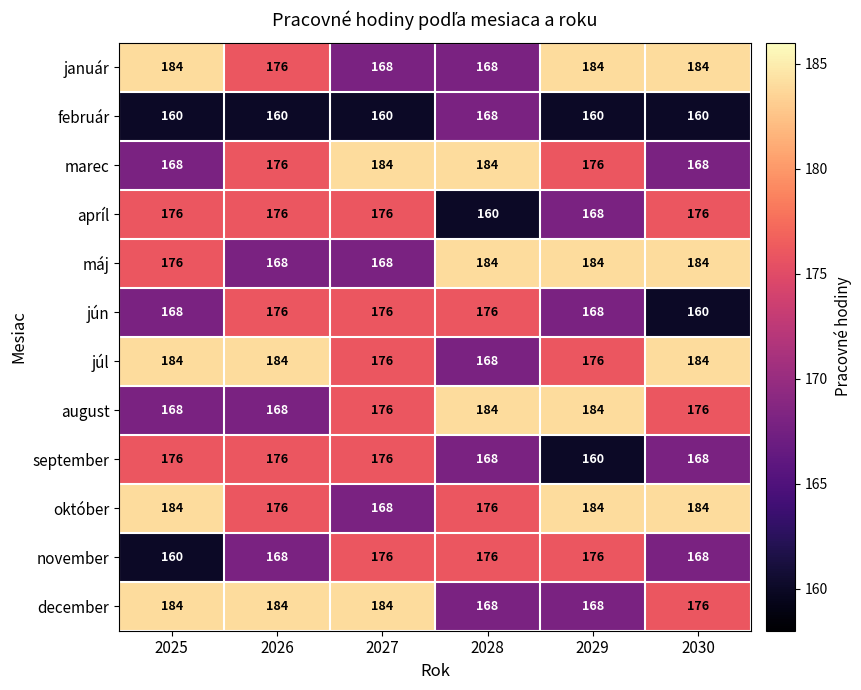

Is it true that september equals 176 at 2025?

True